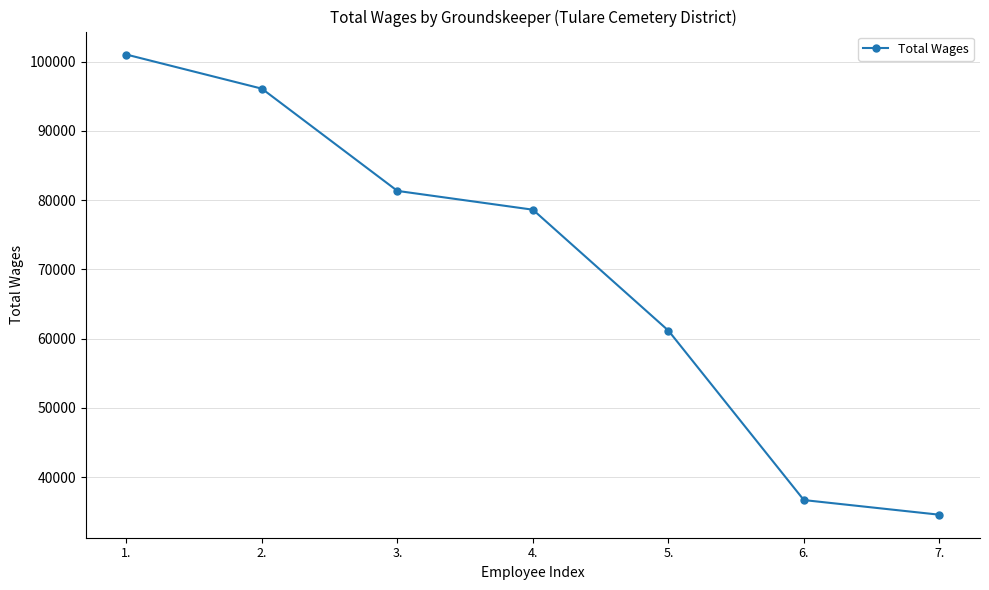

Reading left to right, extract all data points from this chart.

101038	96108	81341	78626	61162	36678	34562